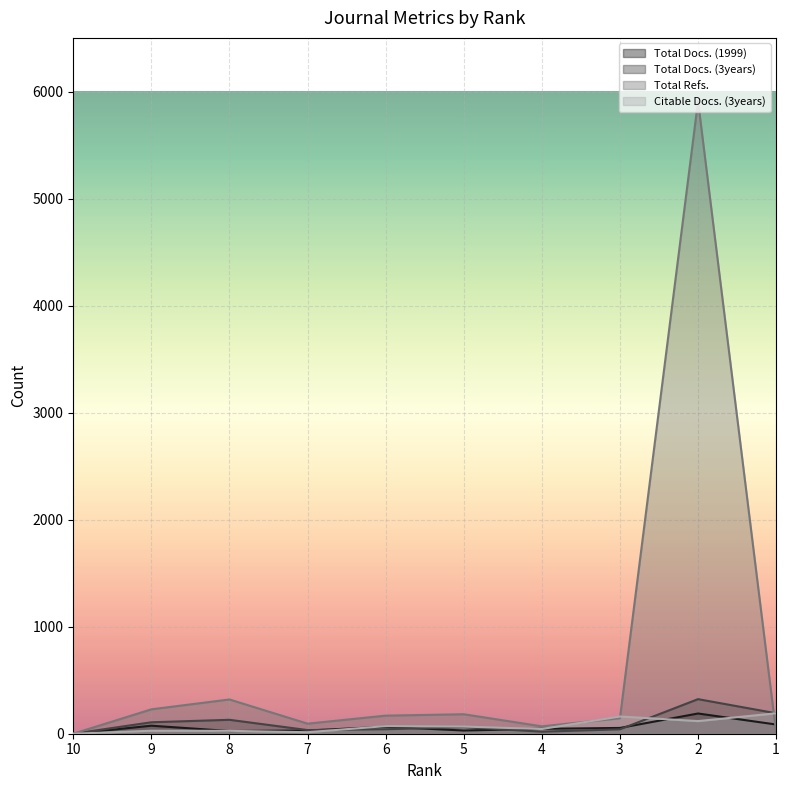

Which category has the lowest value in the Total Docs. (1999) series?

10